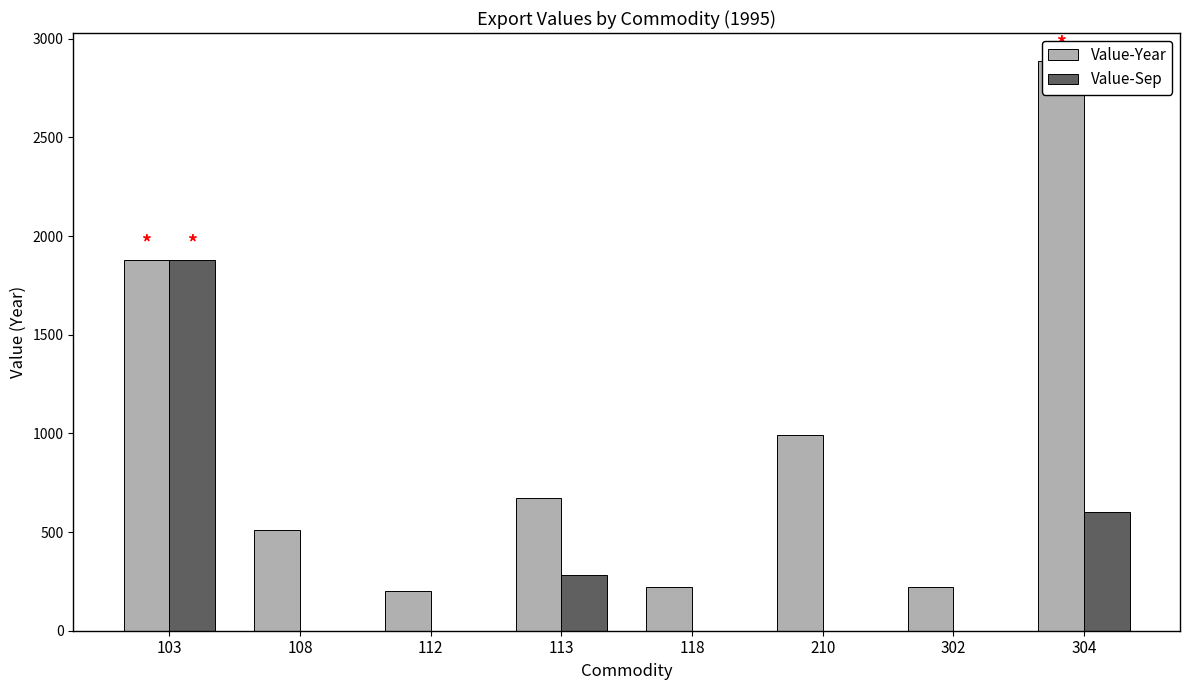

The Value-Year series shows 596 at 103. True or false?

False